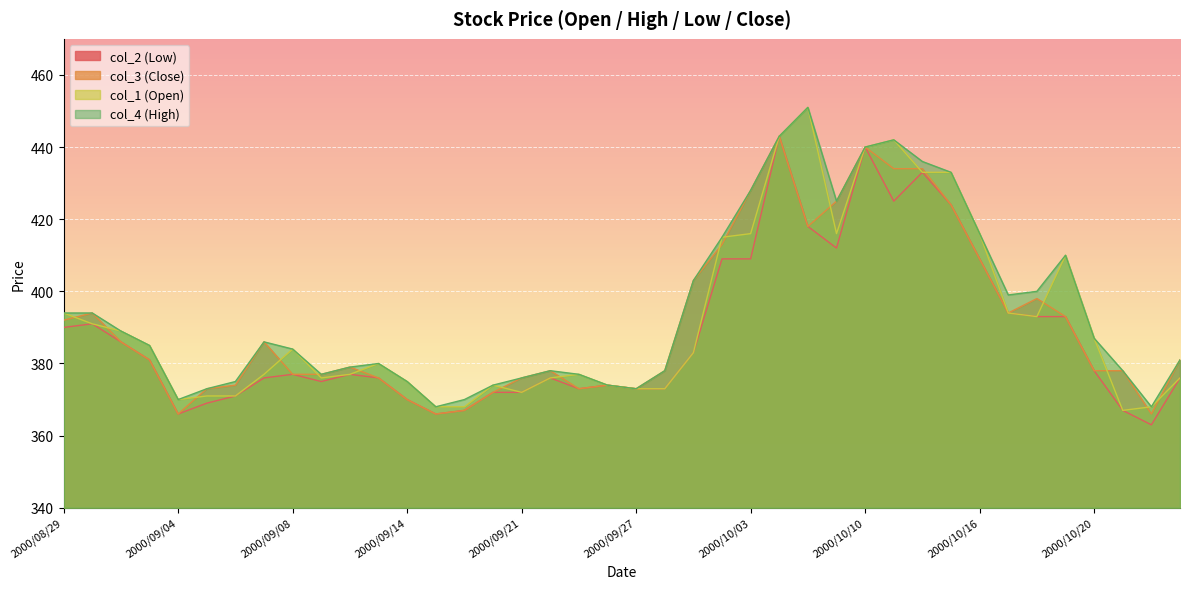

True or false: col_2 (Low) and col_1 (Open) cross at least once.

False